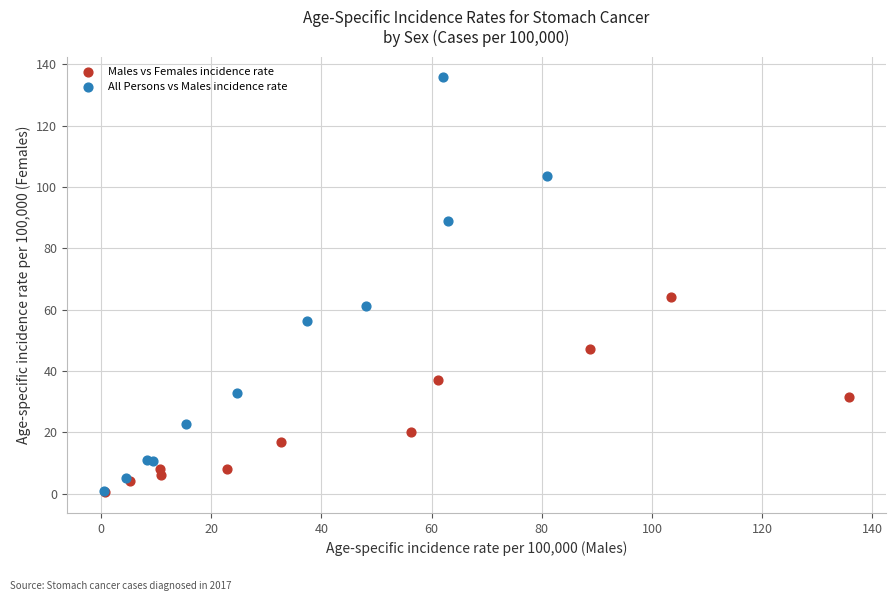

Which series has the largest Y range (max minus min)?

All Persons vs Males incidence rate